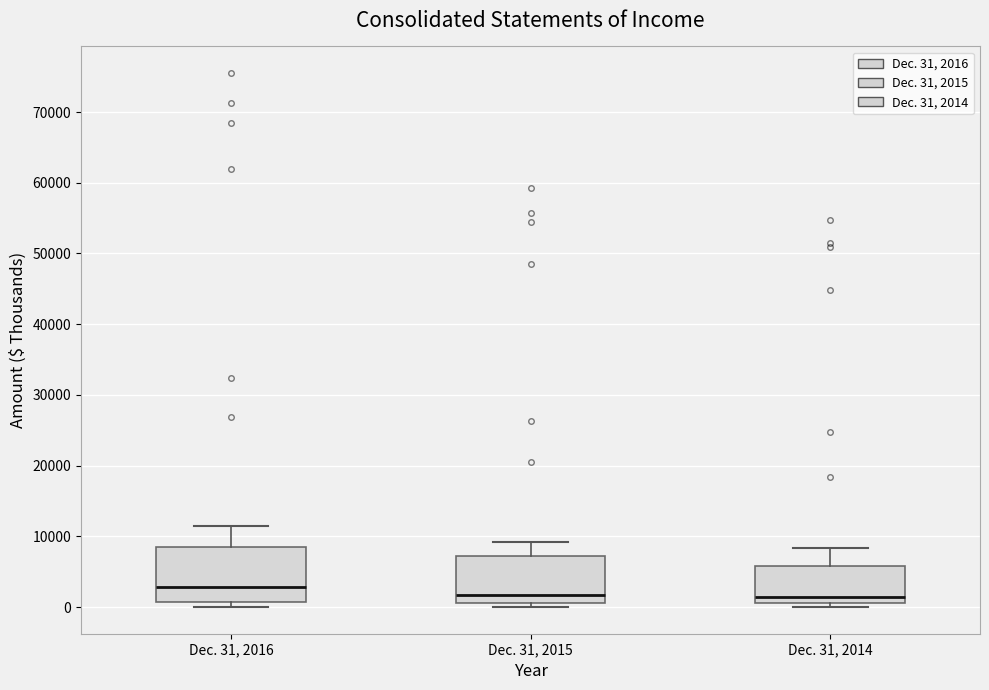

Which box's median line is the highest?

Dec. 31, 2016